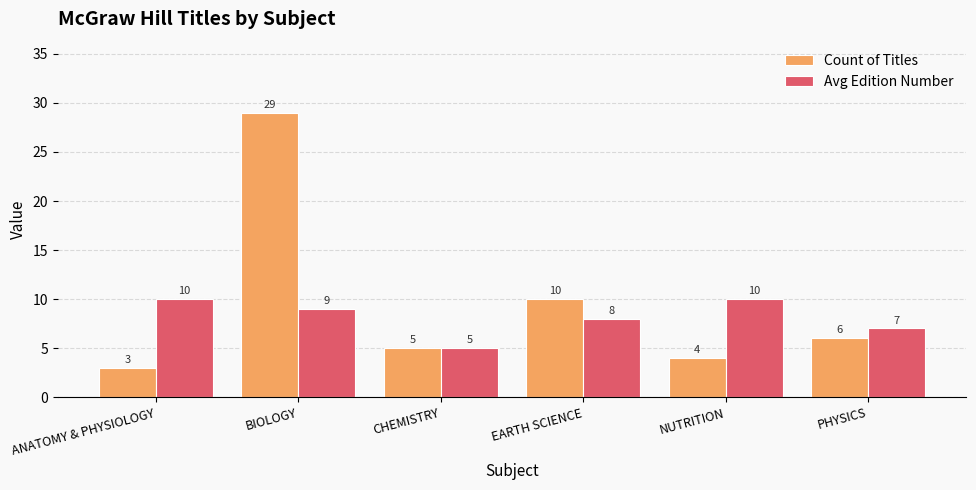

Reading left to right, list all the values displayed in this chart.

Count of Titles: 3	29	5	10	4	6
Avg Edition Number: 10	9	5	8	10	7